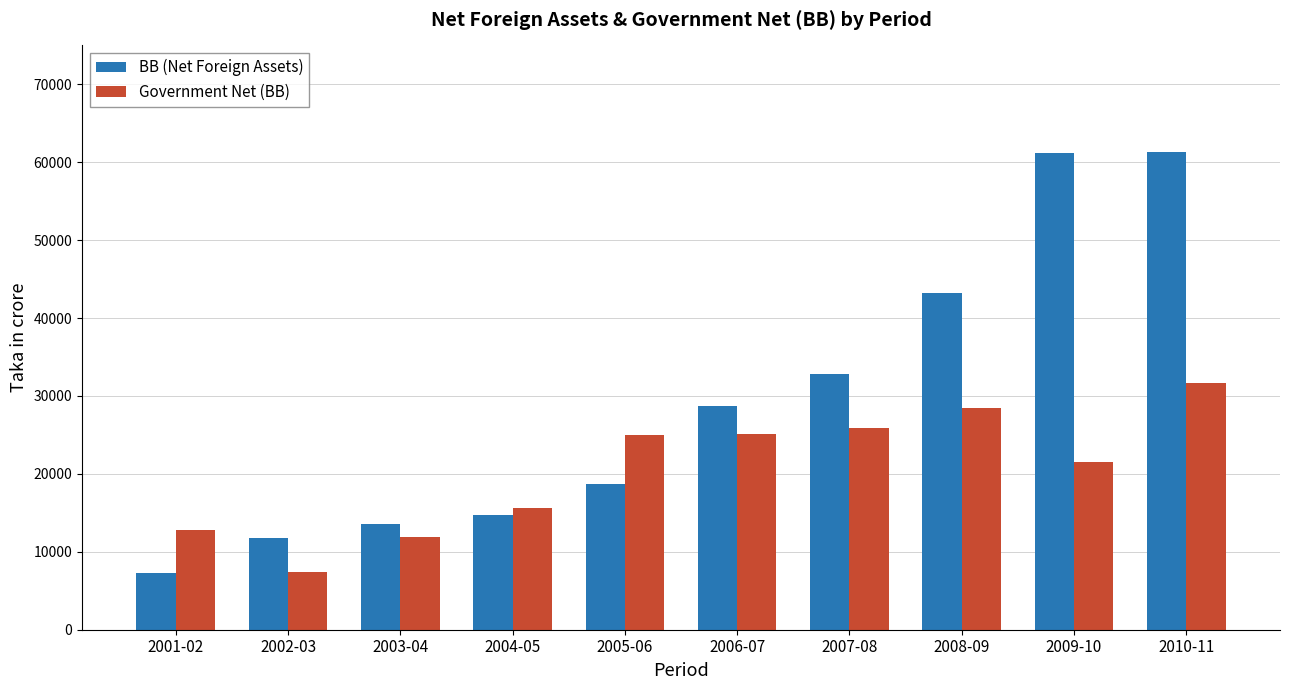

Is the value of Government Net (BB) at 2001-02 greater than the value of BB (Net Foreign Assets) at 2009-10?

No